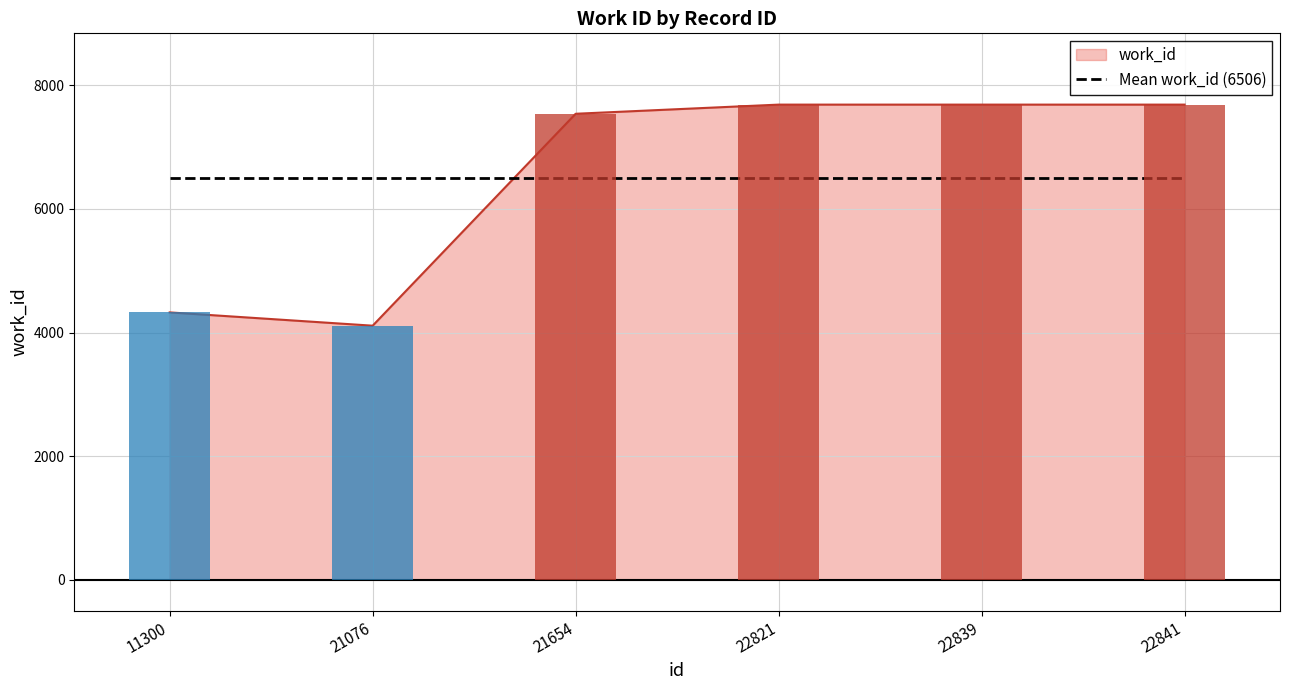

How many series are shown in this chart?

1